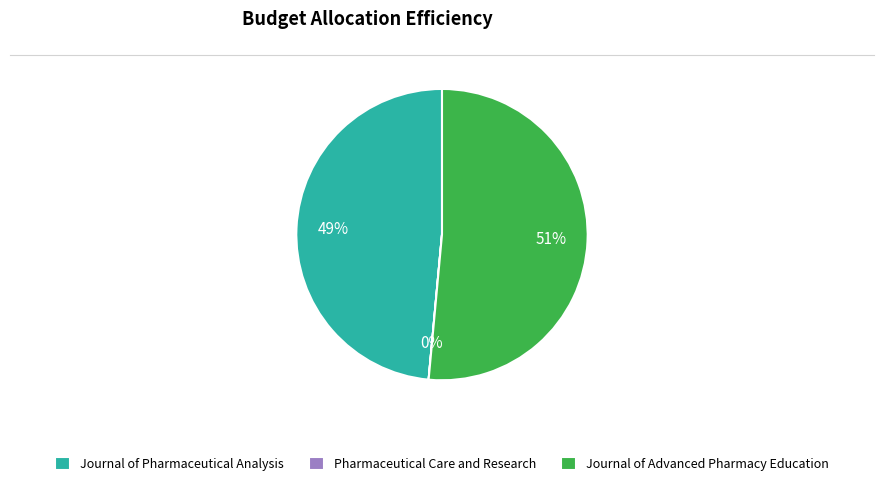

True or false: Journal of Advanced Pharmacy Education accounts for 51% of the total.

True